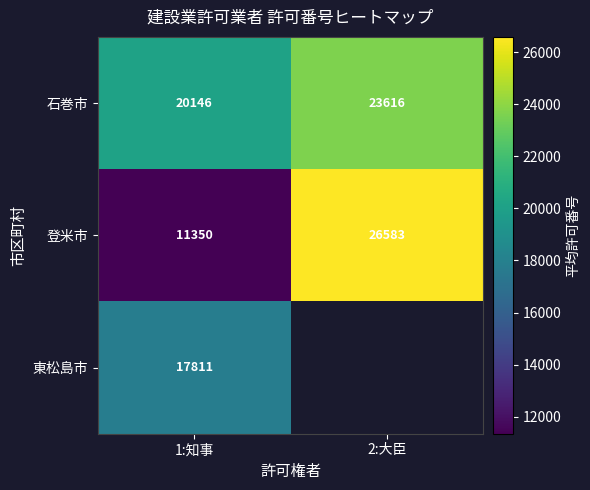

At 1:知事, list the series in order from largest to smallest.

石巻市, 東松島市, 登米市